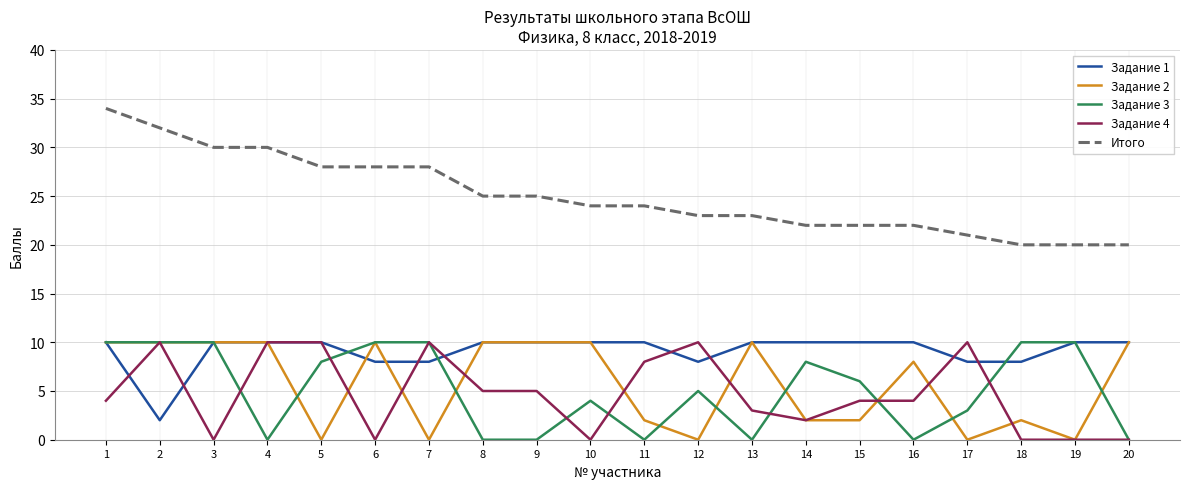

What is the maximum value shown in the chart?

34